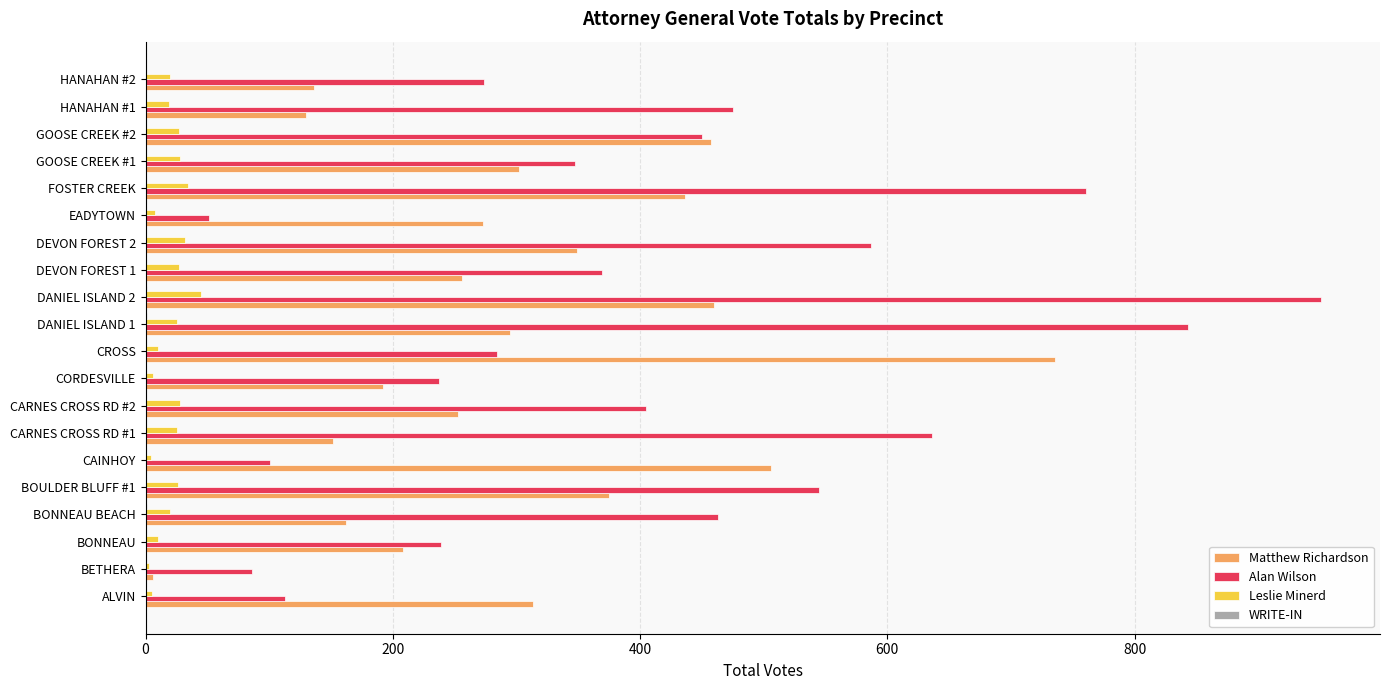

The Matthew Richardson series shows 371 at EADYTOWN. True or false?

False